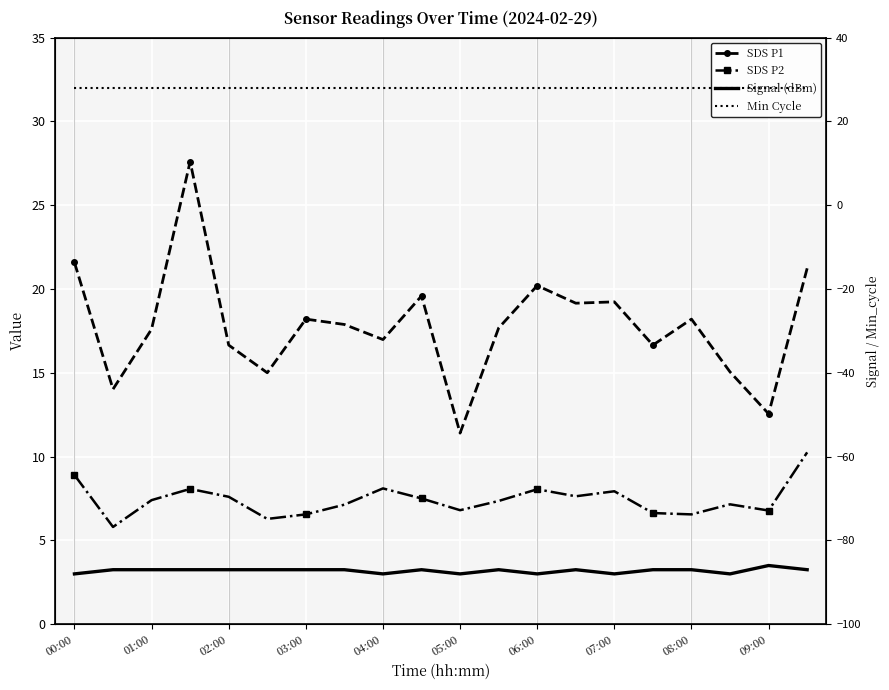

What is the spread (max minus min) of values at 02:00?

115.0